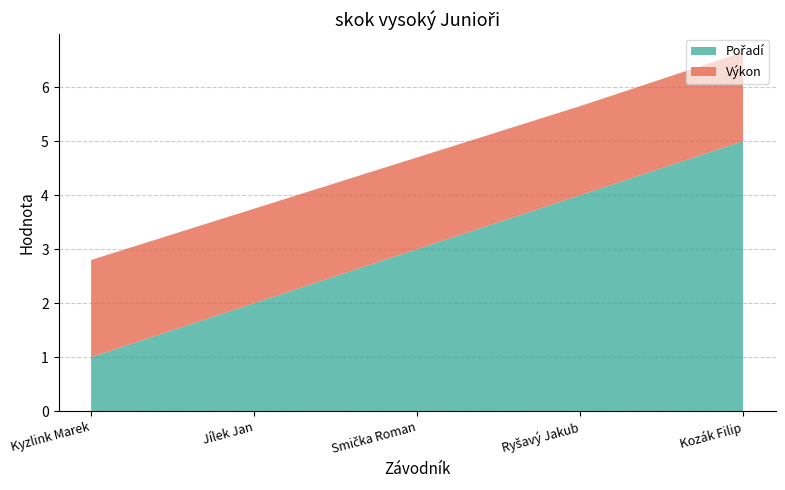

Reading left to right, list all the values displayed in this chart.

Pořadí: 1.0	2.0	3.0	4.0	5.0
Výkon: 1.8	1.8	1.7	1.6	1.6